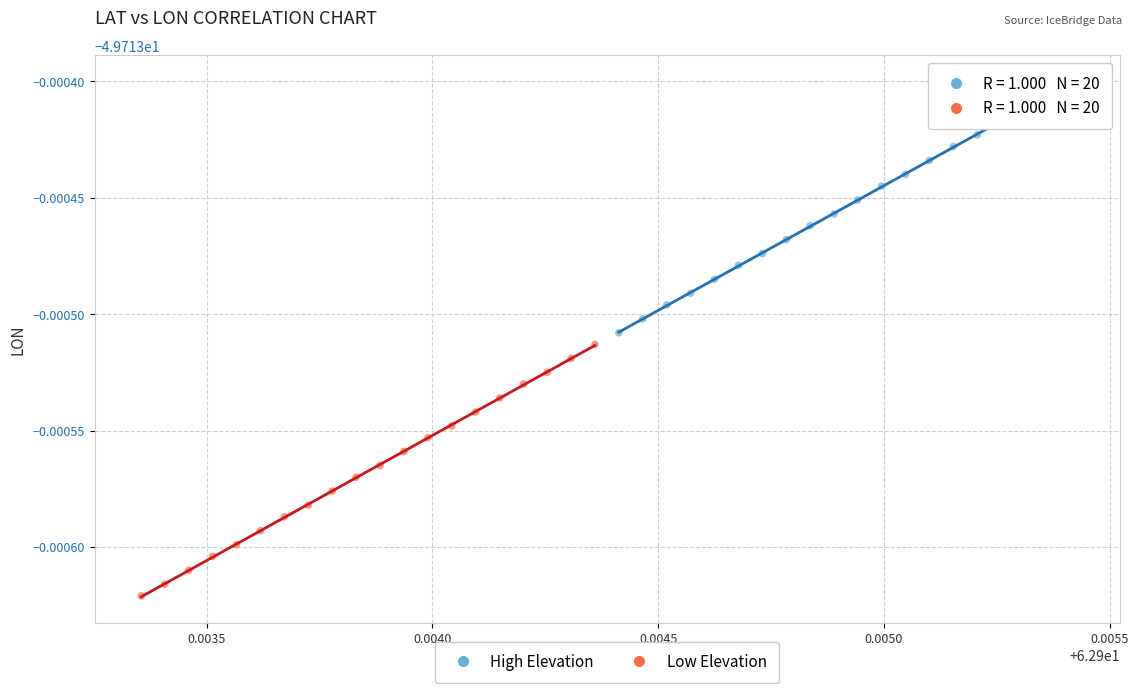

What are all the series names shown in the legend?

High Elevation, Low Elevation